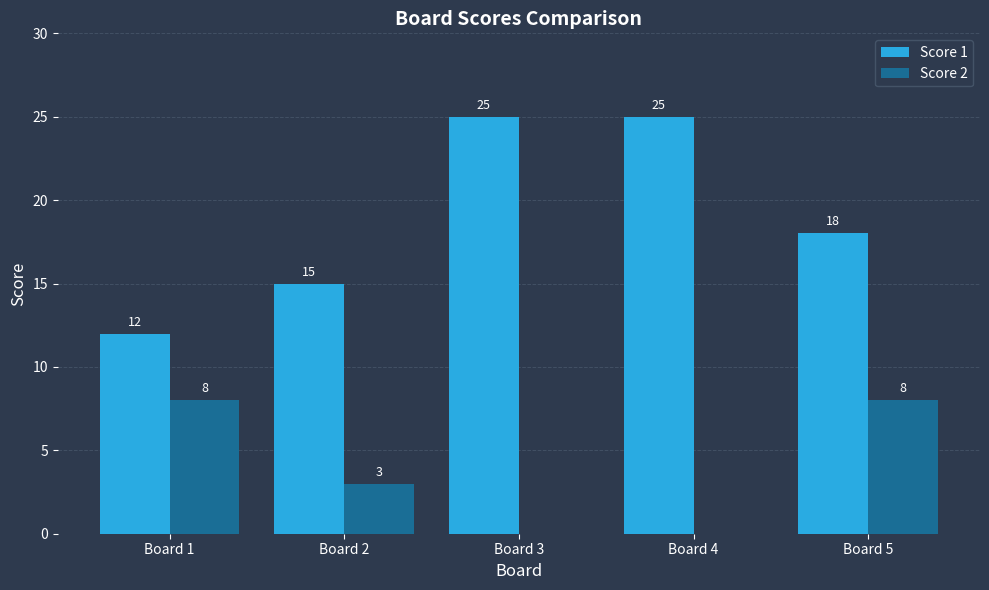

The value of Score 2 at Board 4 is 0. True or false?

True